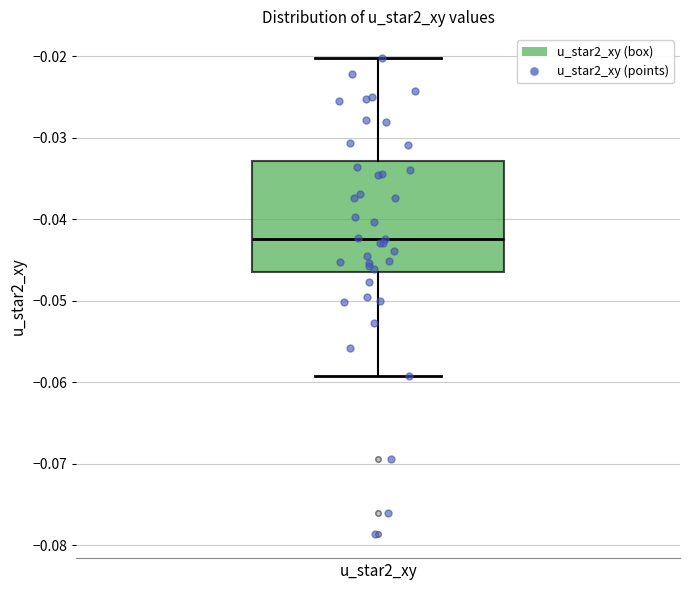

Where does the upper whisker of the box for u_star2_xy end on the y-axis? The values are not printed on the chart, so give them approximately, as read against the axis.

-0.020